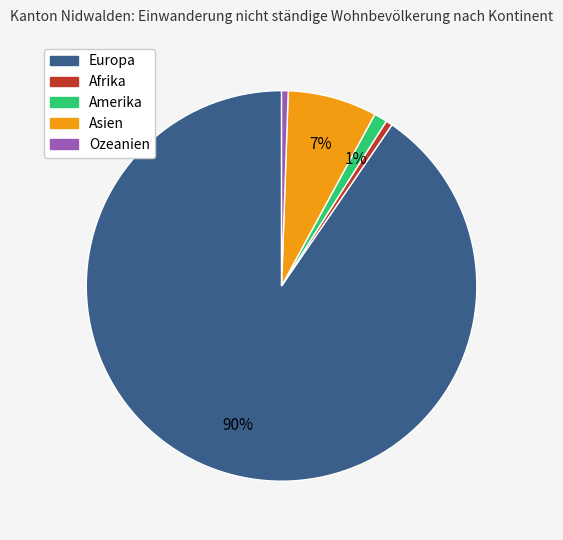

Does Europa account for over 50% of the chart?

Yes